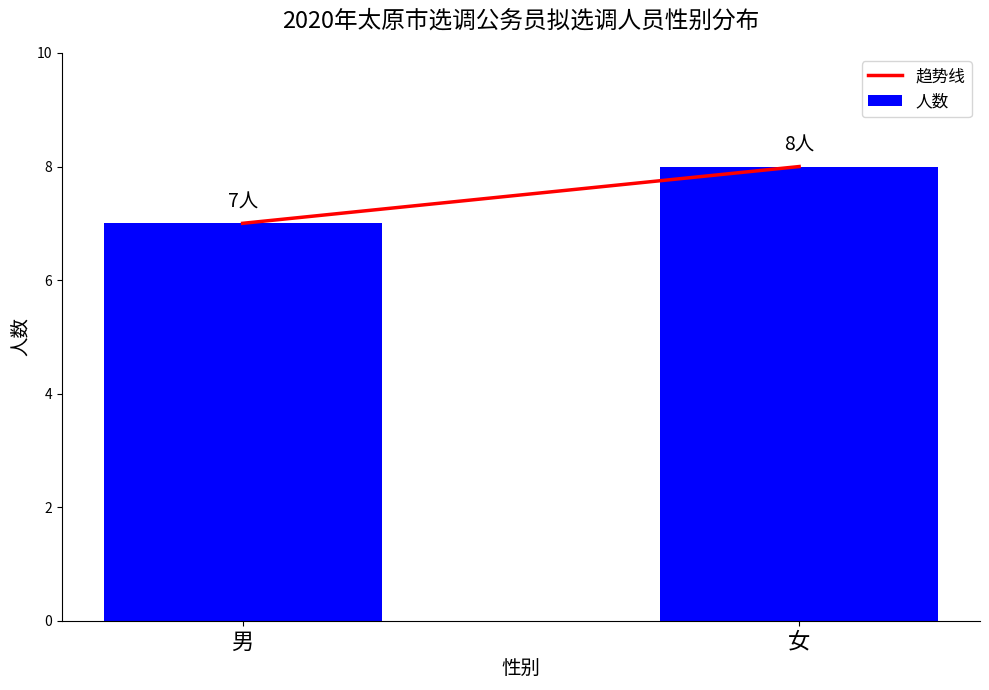

What value does the data have at 男?

7